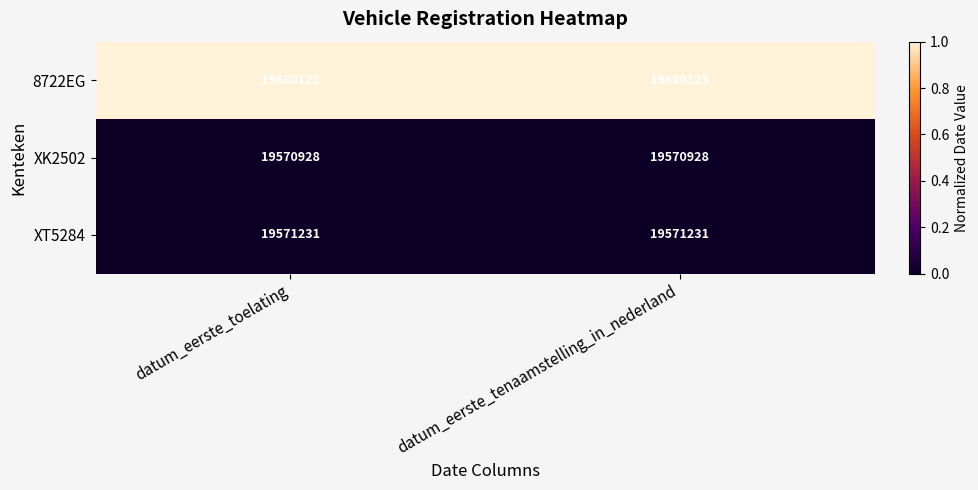

What is the difference between the highest and lowest values at datum_eerste_toelating?

109195